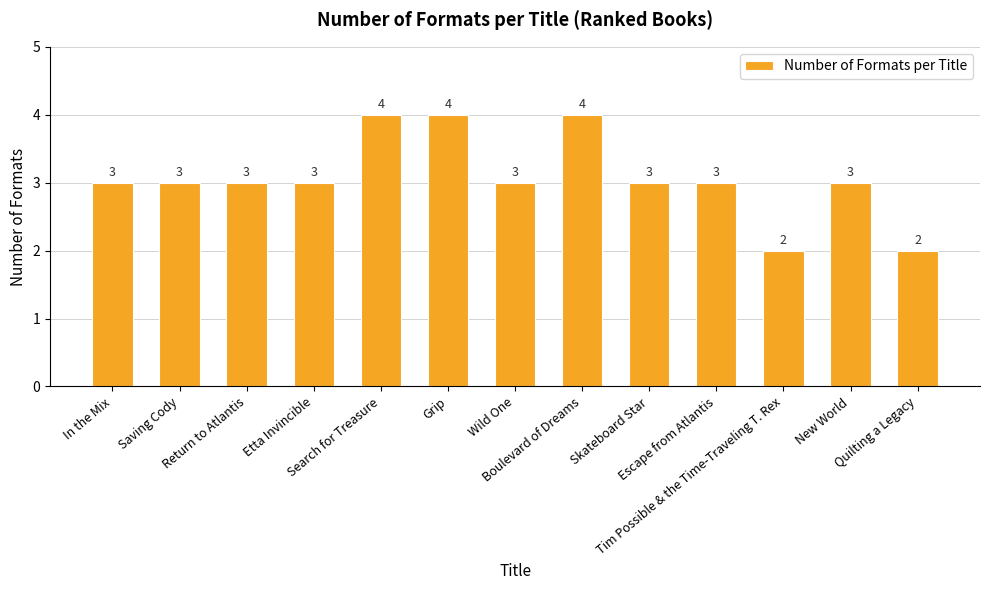

Count the values in the range 3 to 4.

11